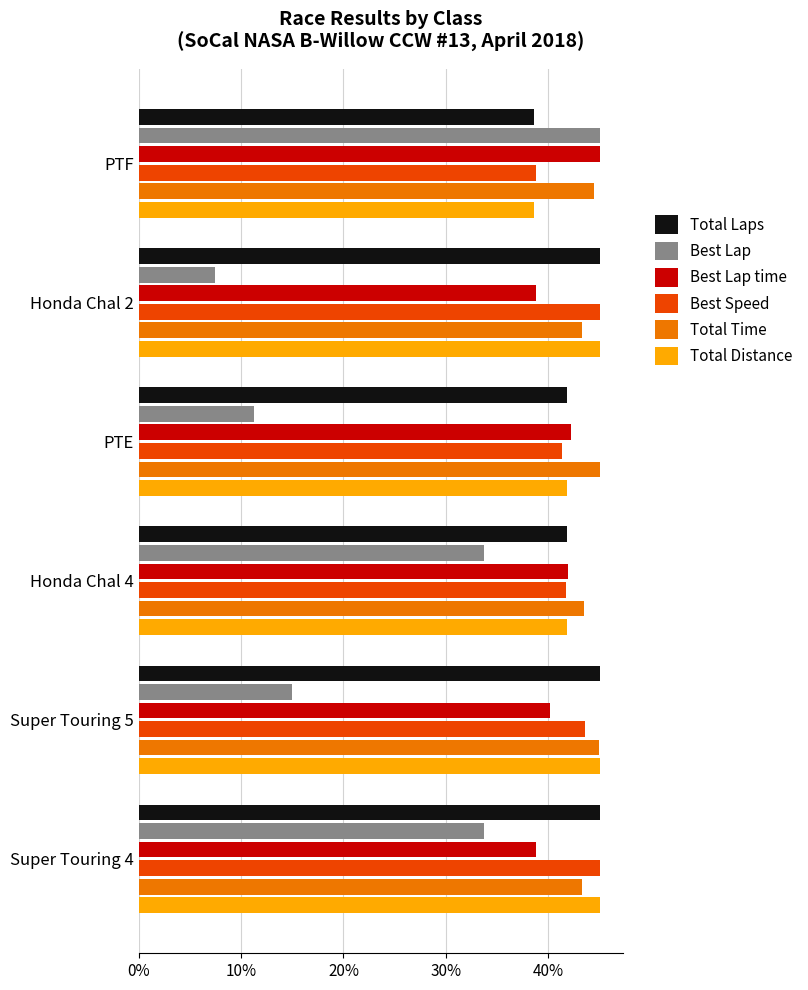

Which series has the widest spread of values?

Best Lap